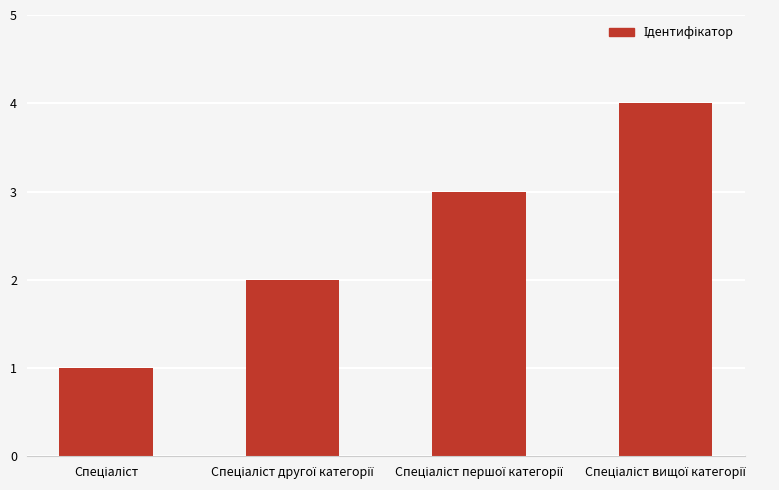

What is the greatest value displayed?

4